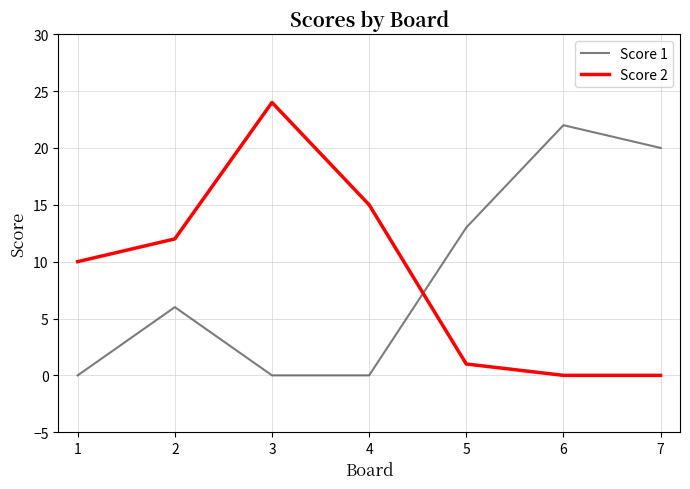

What are all the series names shown in the legend?

Score 1, Score 2